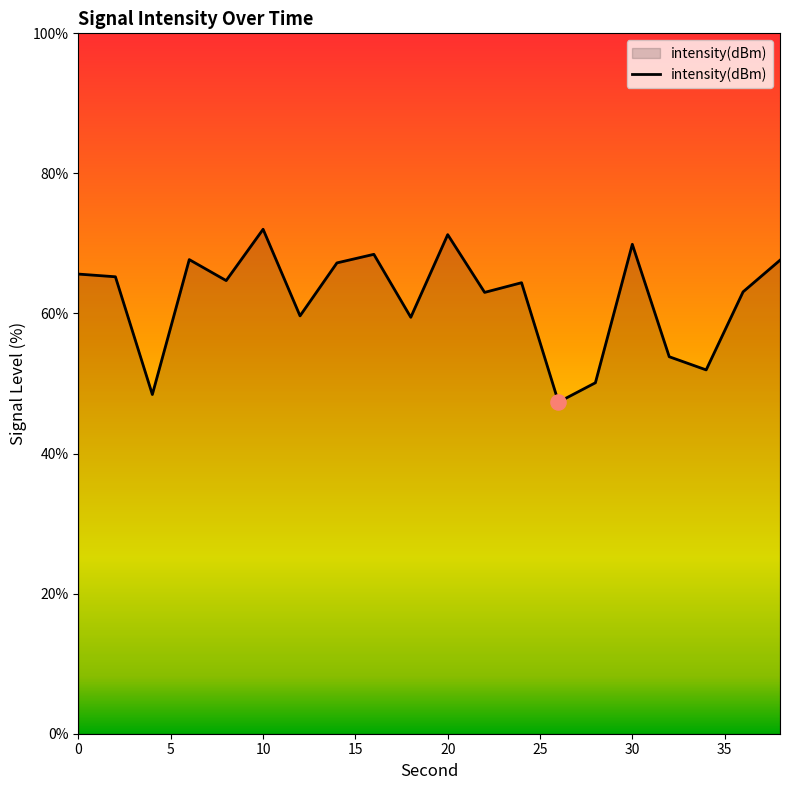

What is the difference between the maximum and minimum values?

24.7